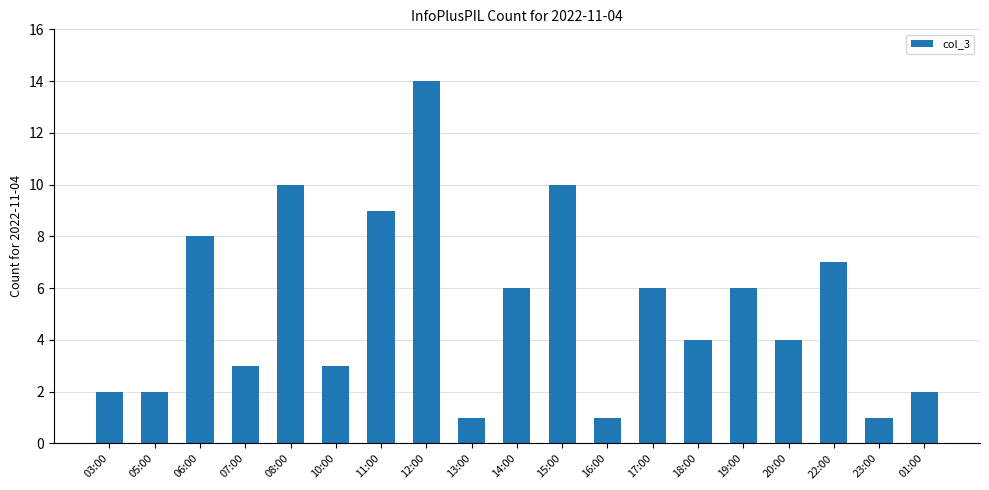

Reading left to right, extract all data points from this chart.

2	2	8	3	10	3	9	14	1	6	10	1	6	4	6	4	7	1	2